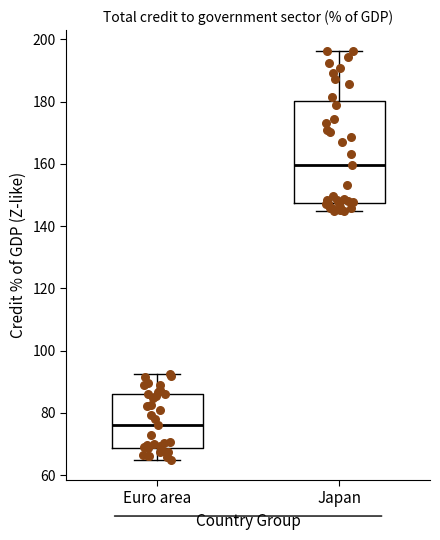

Reading left to right, read every box against the y-axis: the position of its median line, the range the box covers, and the ends of its whiskers. The values are not printed on the chart, so give them approximately, as read against the axis.

Euro area: median 76, box 68 to 86, whiskers 66 to 92
Japan: median 160, box 148 to 180, whiskers 144 to 196